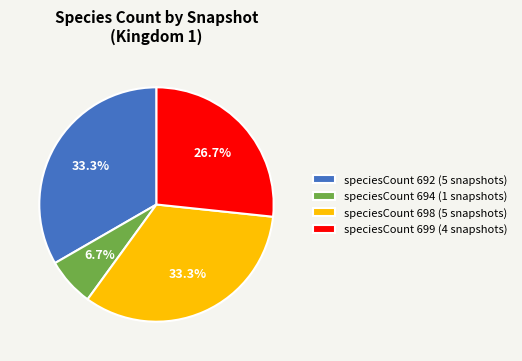

Count the number of slices in the pie.

4